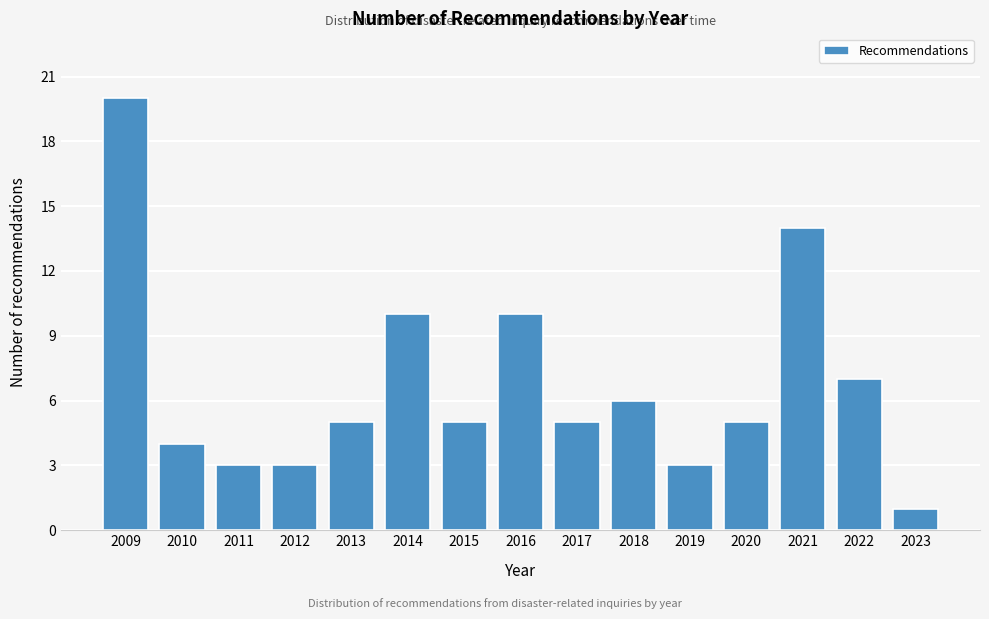

Reading right to left, transcribe all the data shown in this chart.

2023=1	2022=7	2021=14	2020=5	2019=3	2018=6	2017=5	2016=10	2015=5	2014=10	2013=5	2012=3	2011=3	2010=4	2009=20